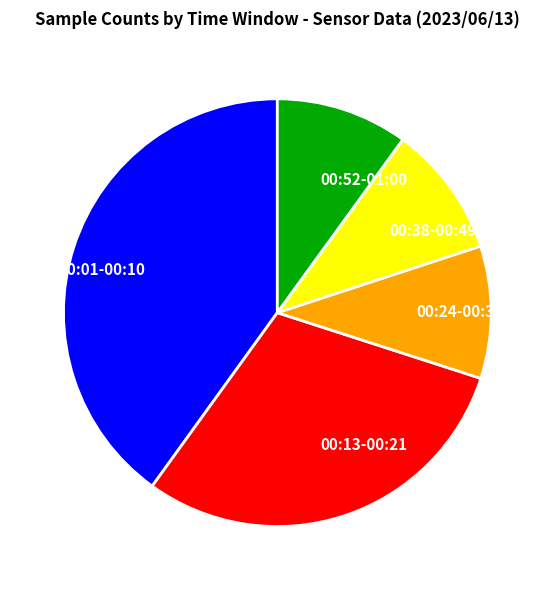

Which has a higher value, 00:01-00:10 or 00:38-00:49?

00:01-00:10